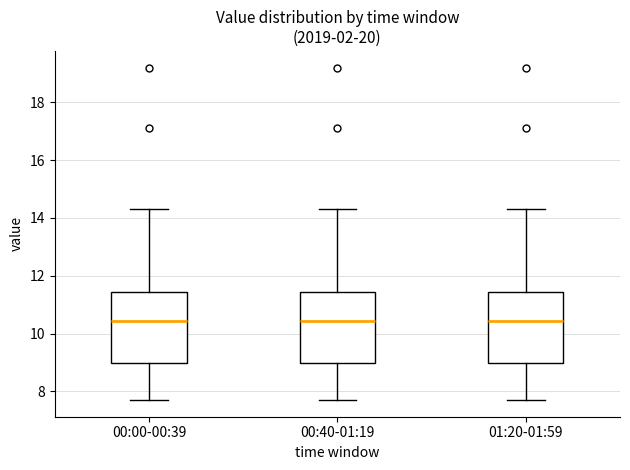

Reading left to right, transcribe this box plot: for each box, give where its median line is, the range the box spans, and where its two whiskers end, as read against the y-axis. The values are not printed on the chart, so give them approximately, as read against the axis.

00:00-00:39: median 10.4, box 9.0 to 11.4, whiskers 7.8 to 14.4
00:40-01:19: median 10.4, box 9.0 to 11.4, whiskers 7.8 to 14.4
01:20-01:59: median 10.4, box 9.0 to 11.4, whiskers 7.8 to 14.4